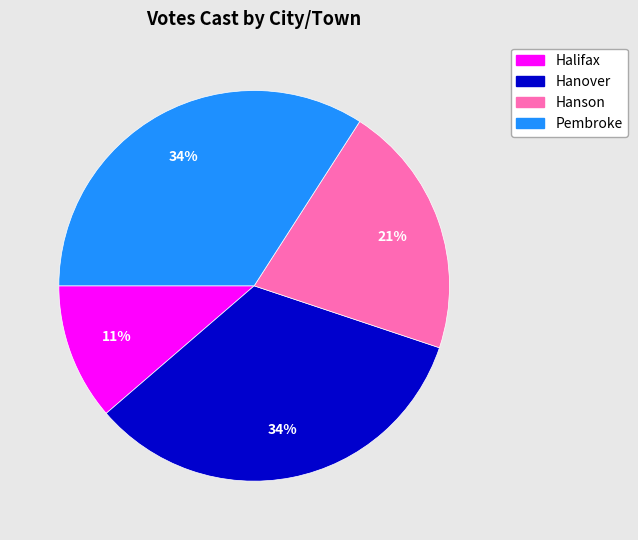

Does Pembroke account for over 50% of the chart?

No